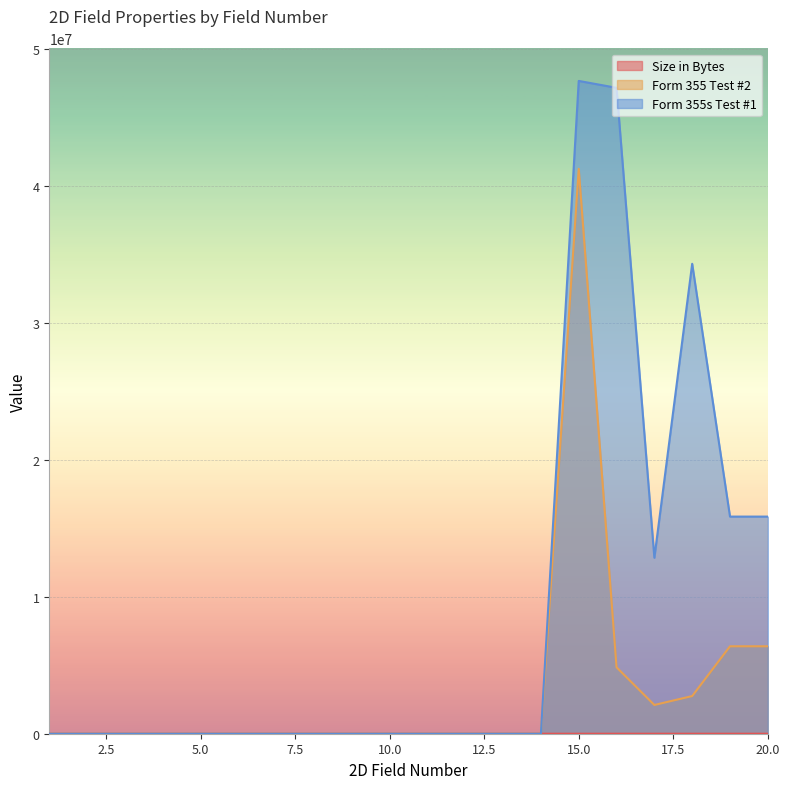

True or false: Form 355 Test #2 and Form 355s Test #1 cross at least once.

False